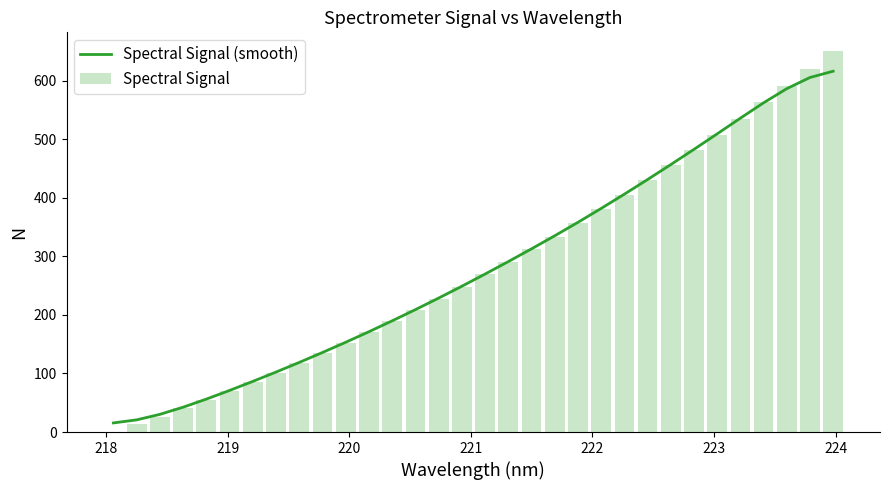

Does the chart contain any negative values?

No